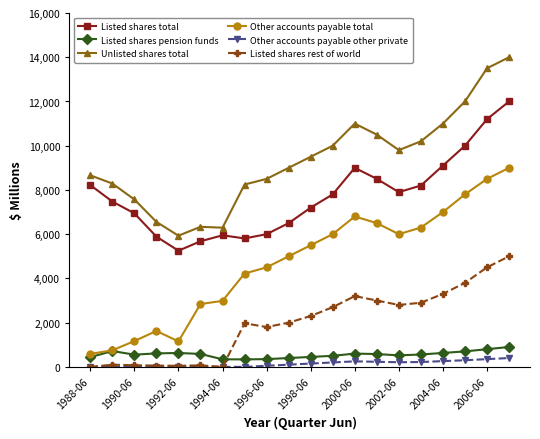

At how many categories does at least one series exceed 4025?

20